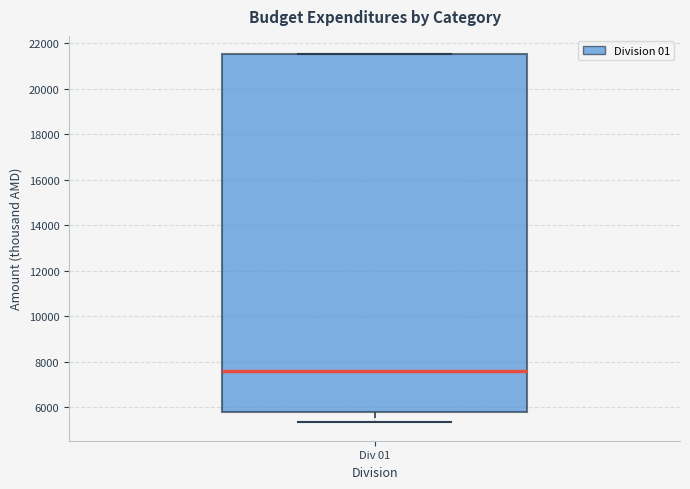

Read this box plot against the y-axis: the position of the median line, the range covered by the box, and the ends of both whiskers. The values are not printed on the chart, so give them approximately, as read against the axis.

median 7600, box 5800 to 21600, whiskers 5400 to 21600